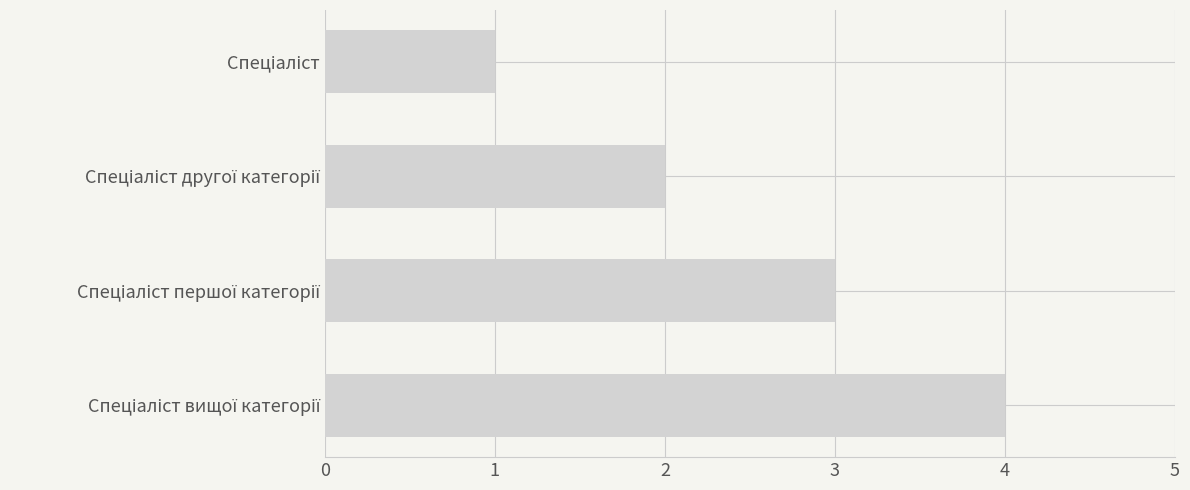

What is the greatest value displayed?

4